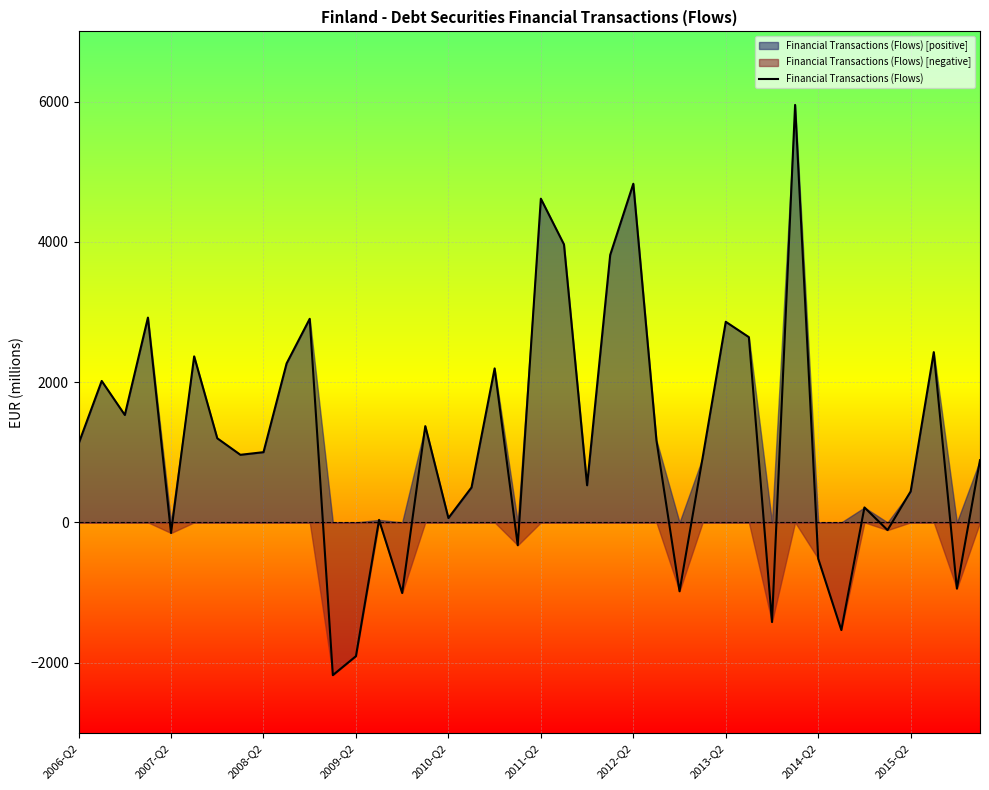

Count the number of categories in the chart.

40